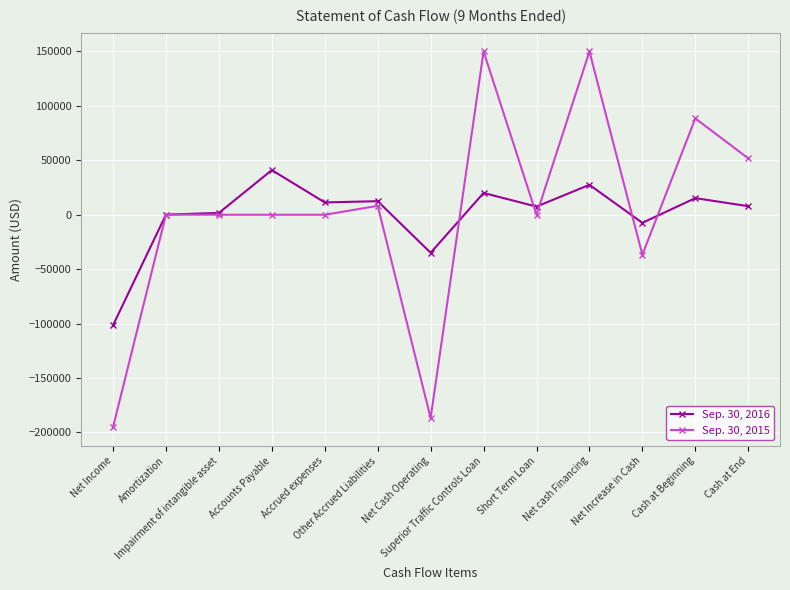

What is the average value of the Sep. 30, 2015 series?

2326